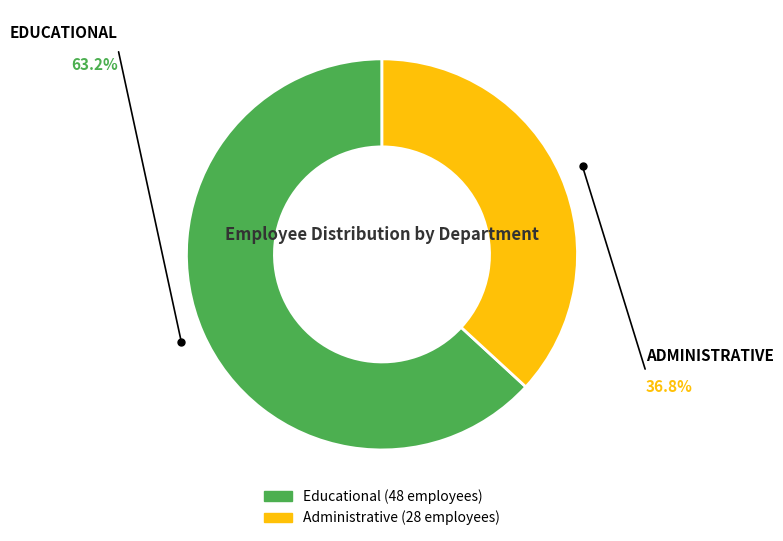

Count the number of slices in the pie.

2